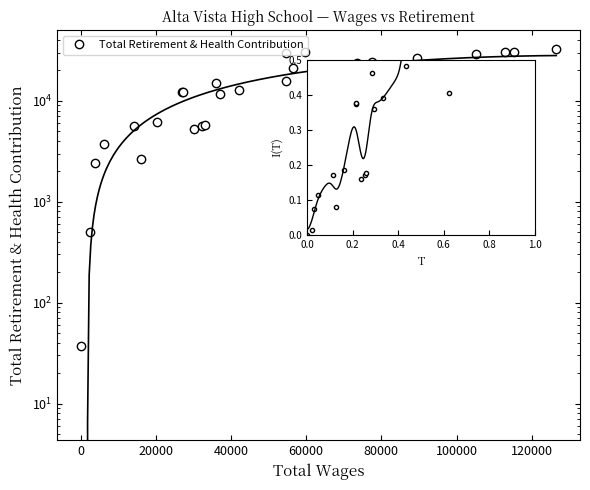

True or false: Total Retirement & Health Contribution and Normalized intersect in this chart.

False